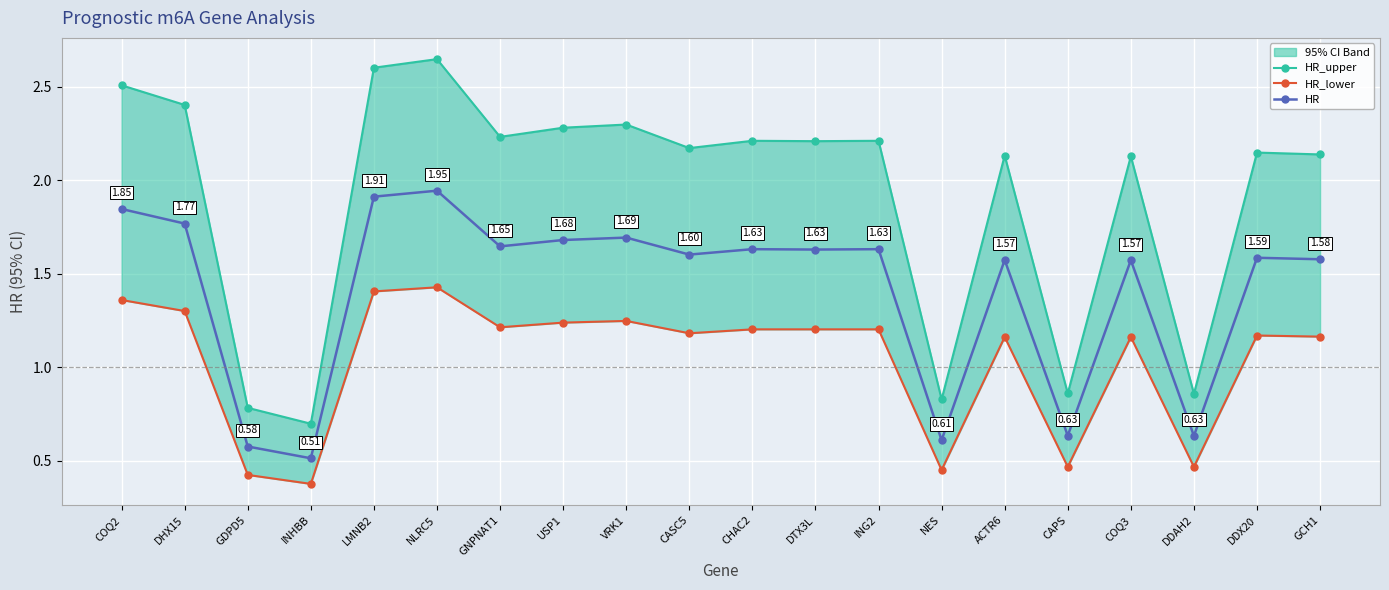

In HR_upper, how many points are lower than both neighbors (excluding endpoints)?

7